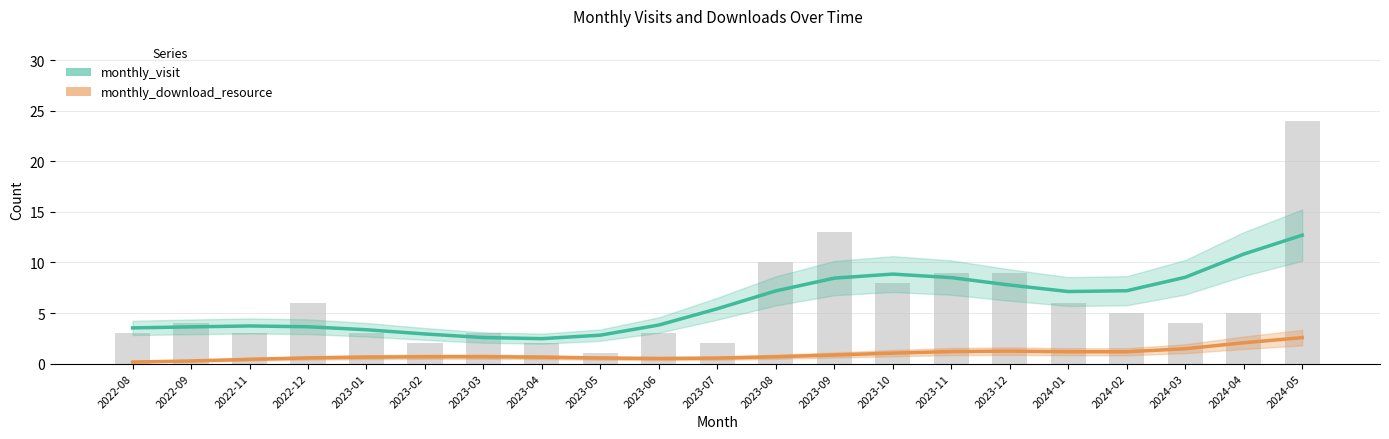

Is it true that monthly_download_resource equals 0.6 at 2023-01?

True